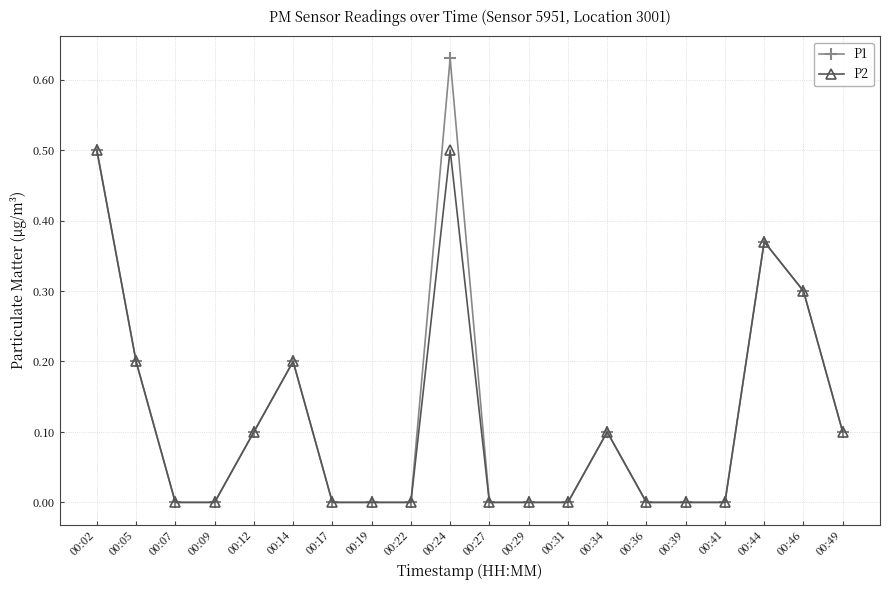

Rank the series by their maximum value, from highest to lowest.

P1, P2